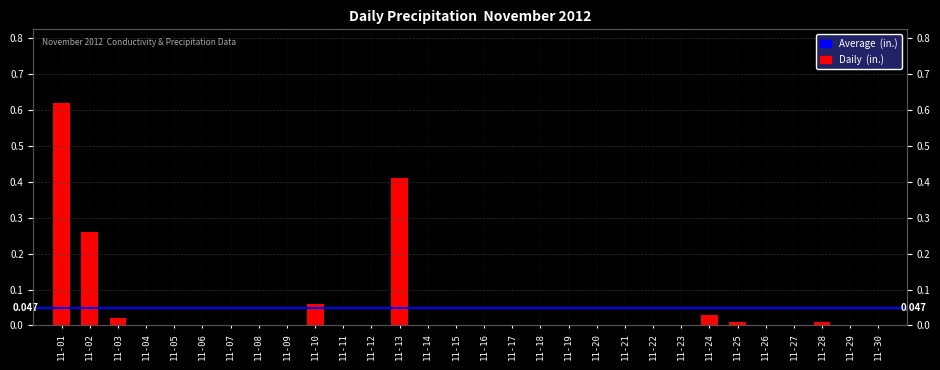

The chart shows a value of 0.0 at 11-08. True or false?

True